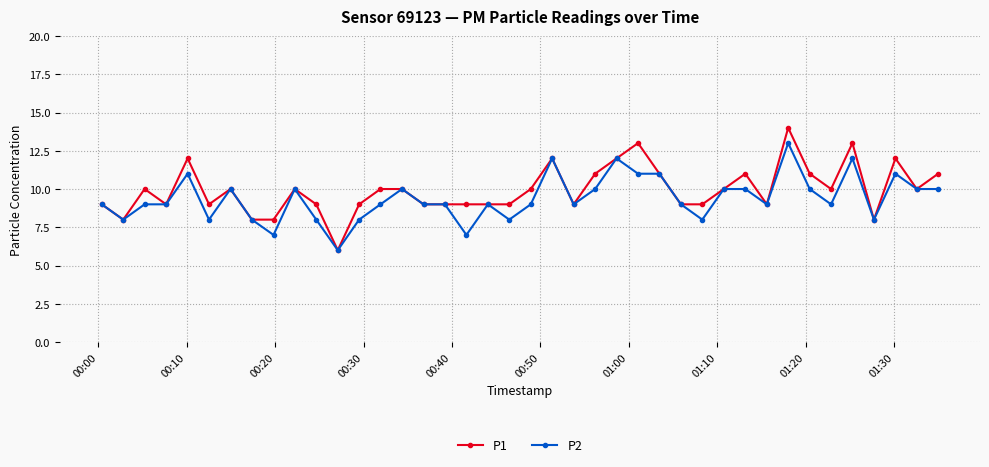

List the series in order of their peak value, highest first.

P1, P2